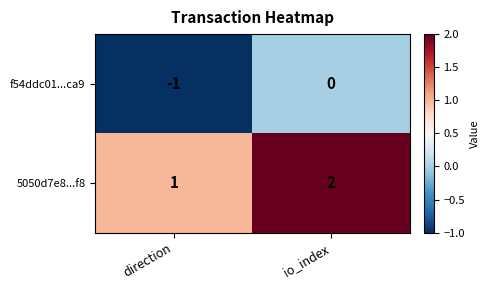

At which category is the sum across all series the highest?

io_index